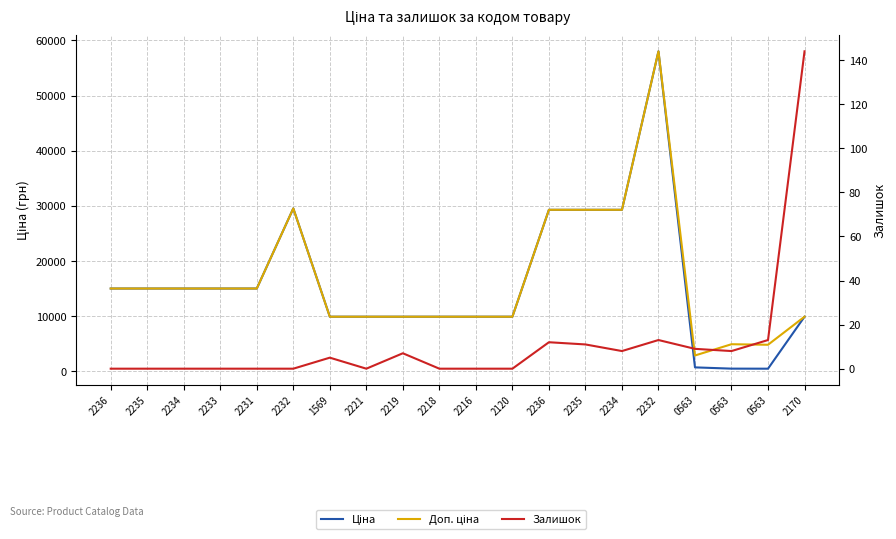

Between 2216 and 2218, which is larger?

2216